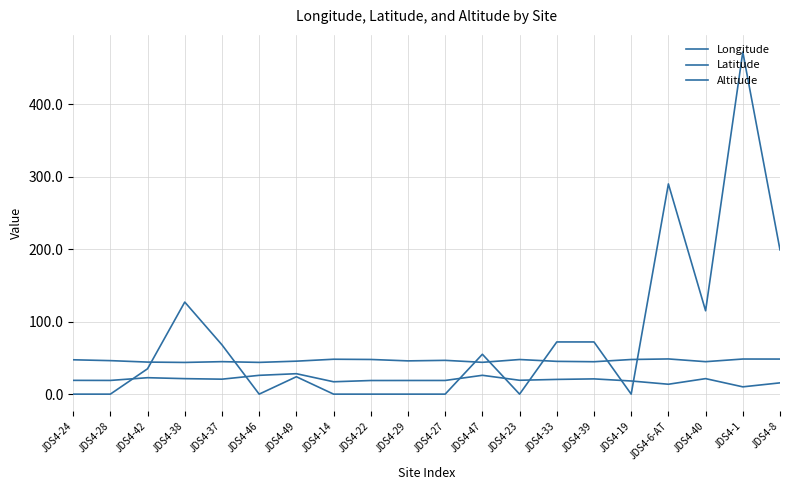

What is the value of the Longitude point at the 4th from the left?

21.4